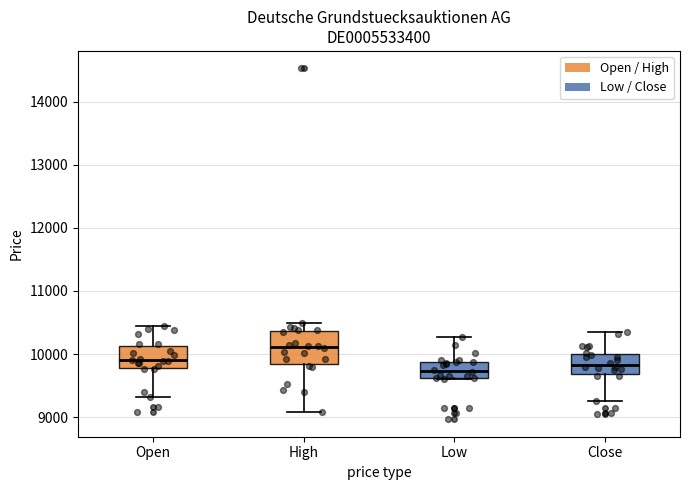

Which box has the highest median line?

High